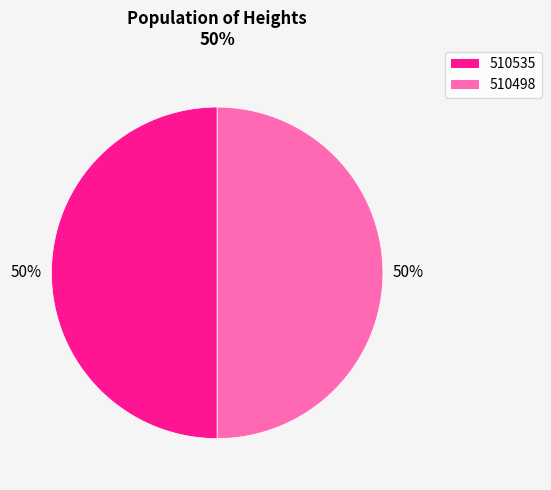

Count the number of slices in the pie.

2